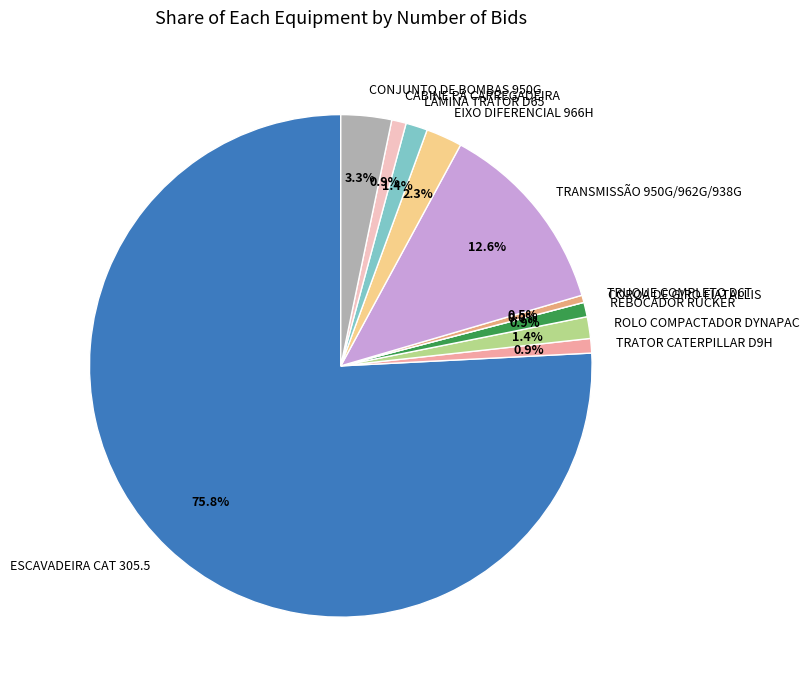

Is it true that ROLO COMPACTADOR DYNAPAC is 9% of the pie?

False